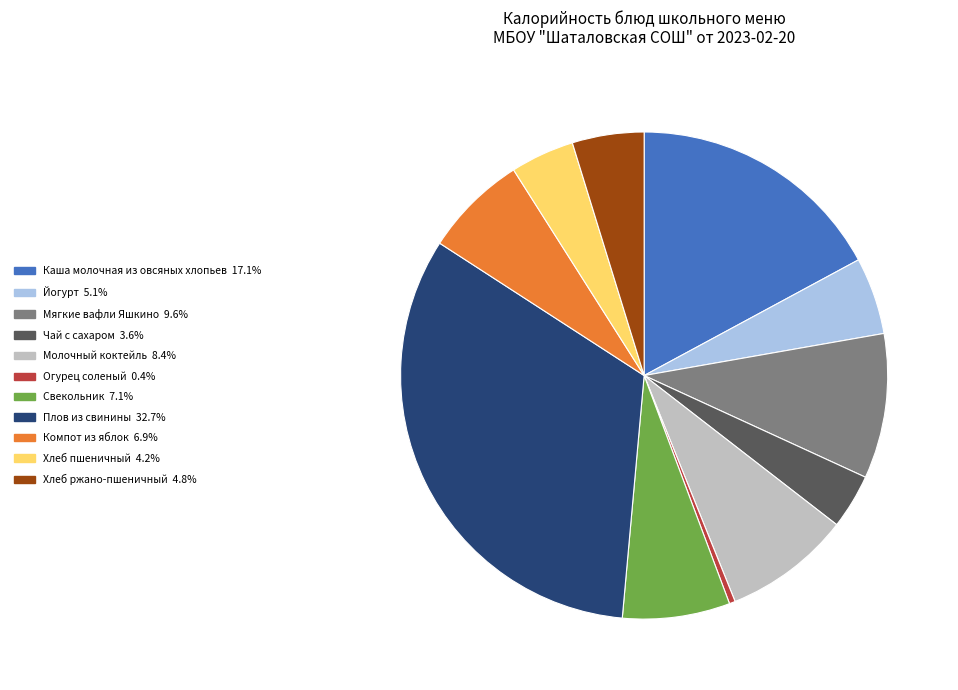

Which has a higher value, Молочный коктейль or Йогурт?

Молочный коктейль